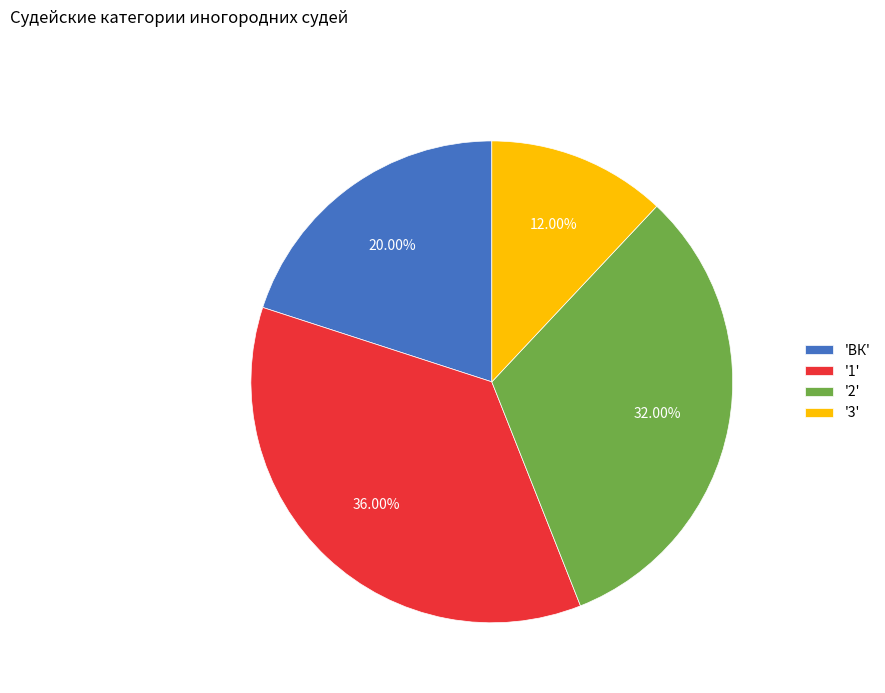

Does '1' represent more than half of the total?

No